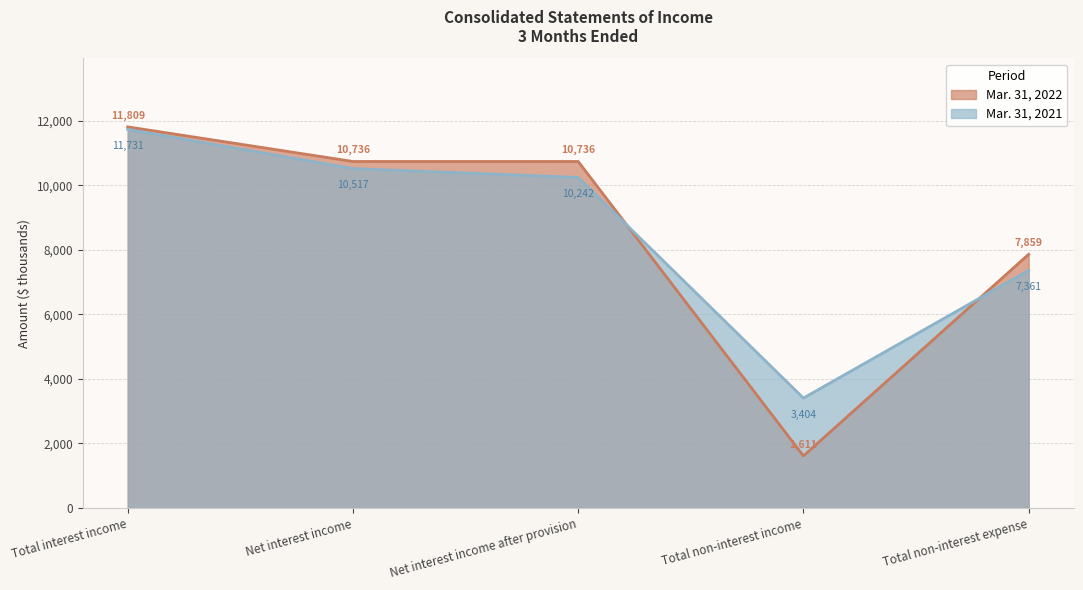

At how many categories does at least one series exceed 8222?

3